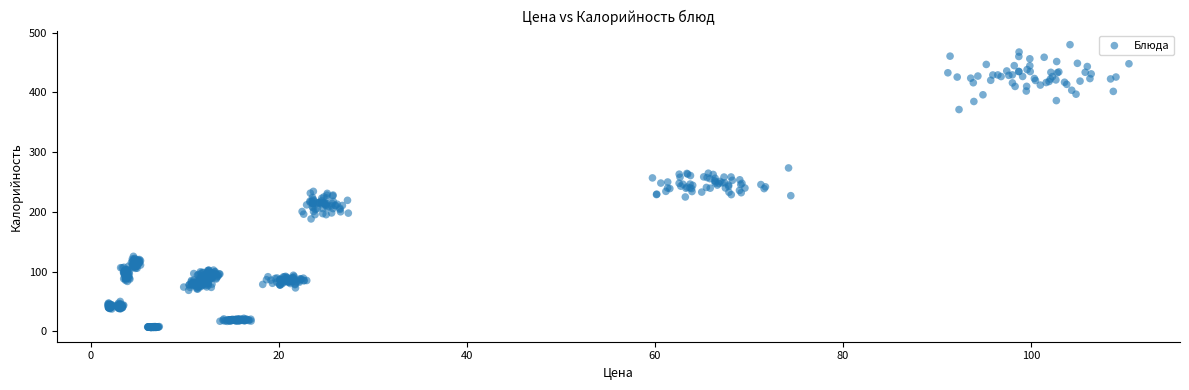

What is the range of Y values (max minus min)?

473.7